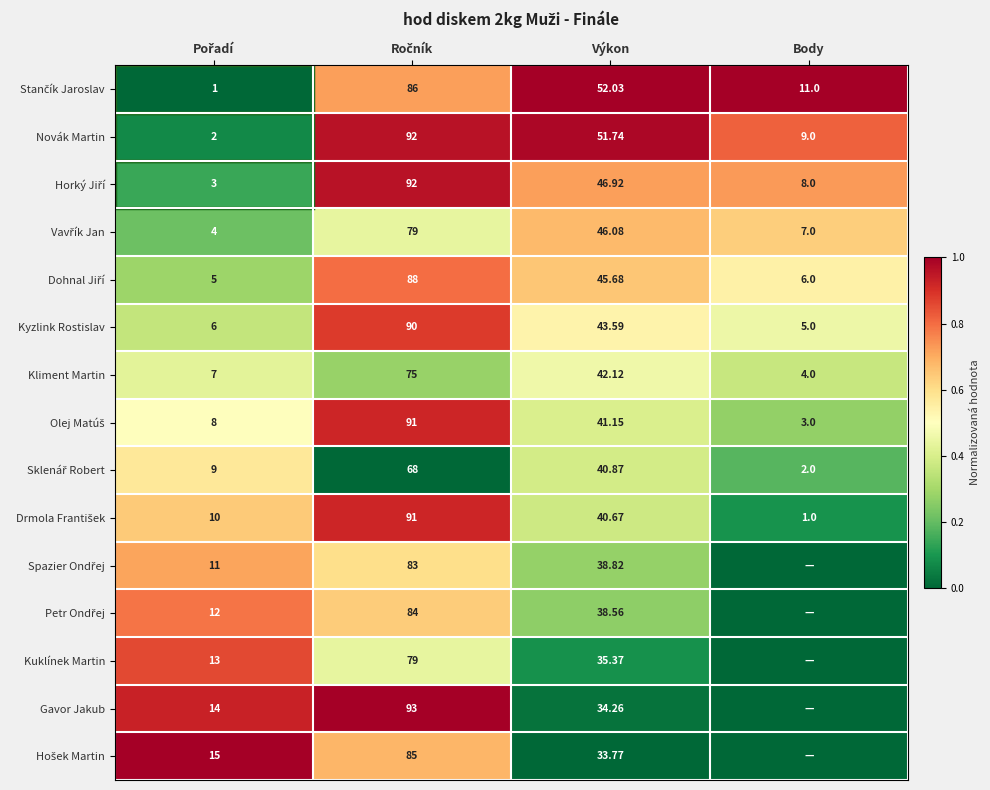

Which category has the lowest value in the Kliment Martin series?

Body